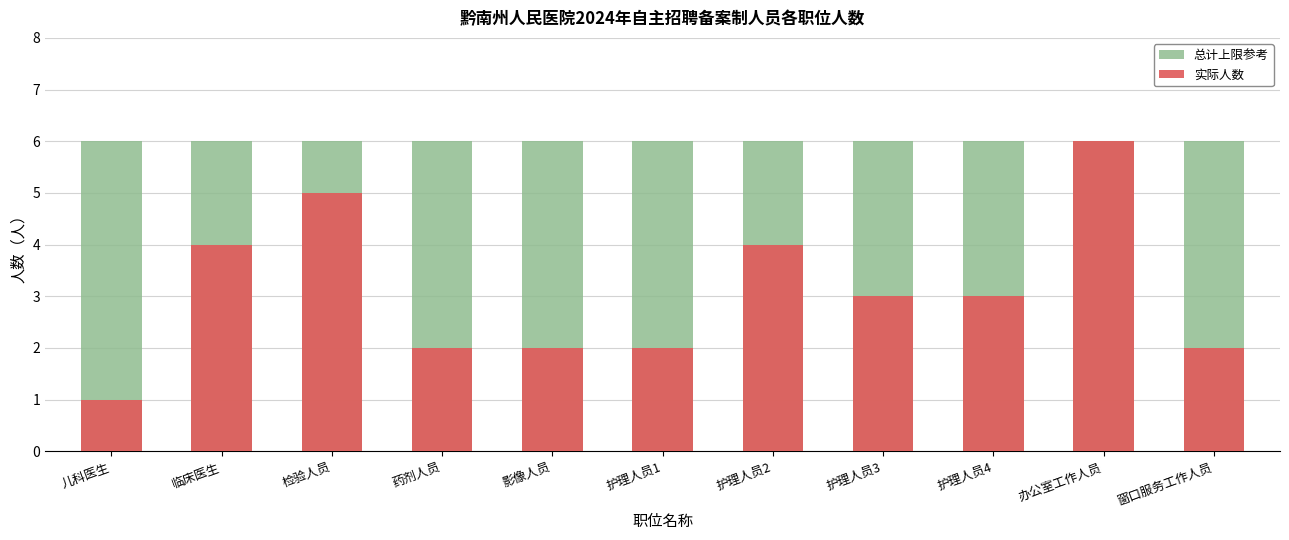

List the series in order of their peak value, highest first.

总计上限参考, 实际人数